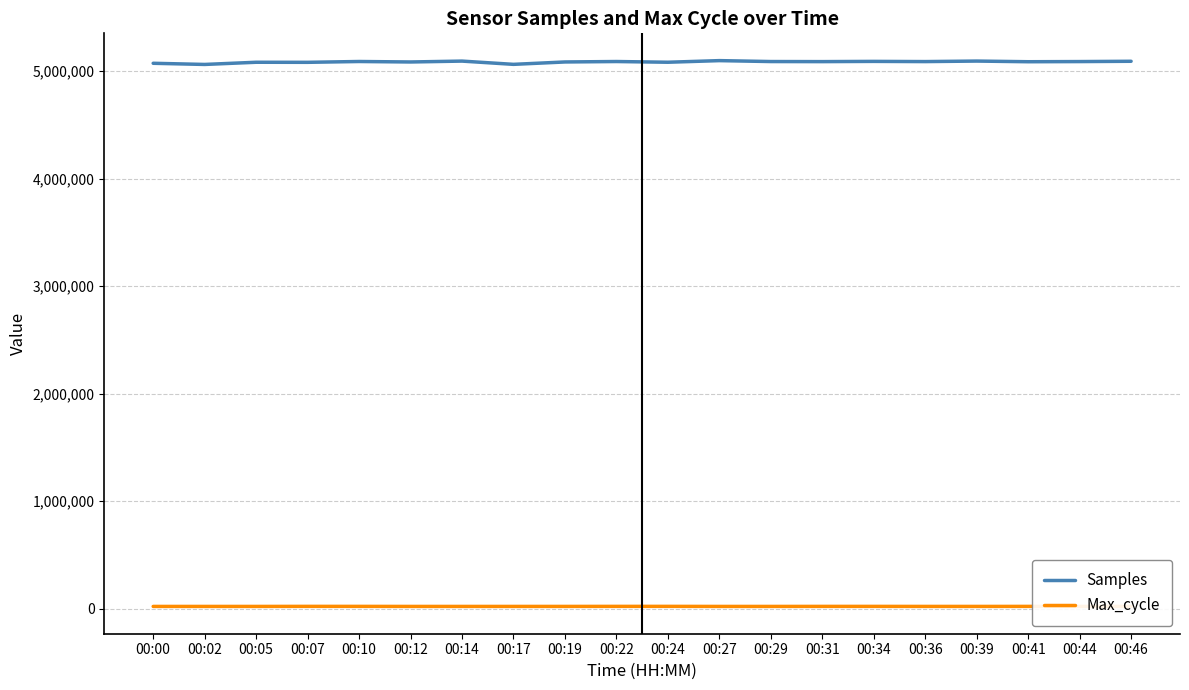

True or false: Max_cycle and Samples cross at least once.

False